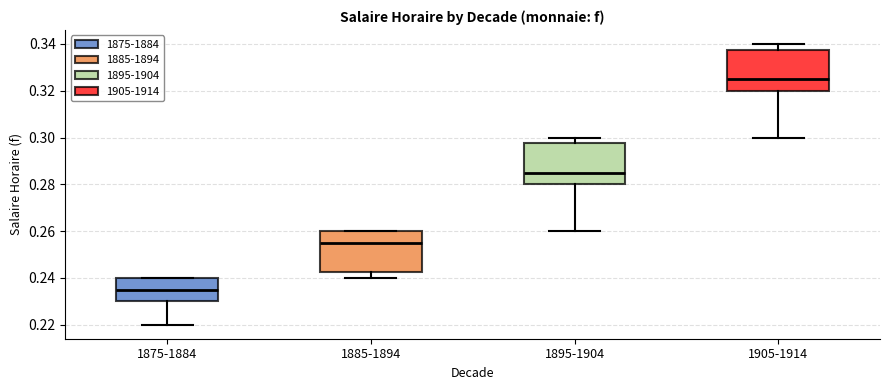

Reading left to right, transcribe this box plot: for each box, give where its median line is, the range the box spans, and where its two whiskers end, as read against the y-axis. The values are not printed on the chart, so give them approximately, as read against the axis.

1875-1884: median 0.236, box 0.230 to 0.240, whiskers 0.220 to 0.240
1885-1894: median 0.256, box 0.242 to 0.260, whiskers 0.240 to 0.260
1895-1904: median 0.286, box 0.280 to 0.298, whiskers 0.260 to 0.300
1905-1914: median 0.326, box 0.320 to 0.338, whiskers 0.300 to 0.340